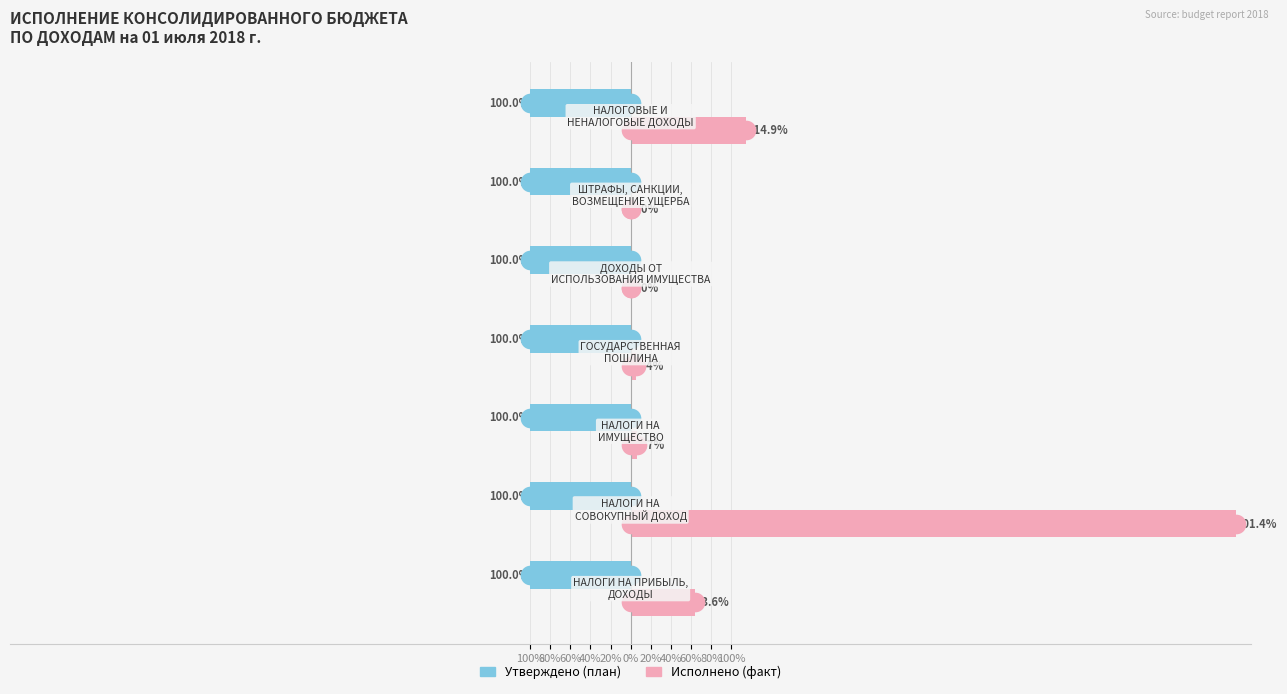

At how many categories does at least one series exceed 386?

1